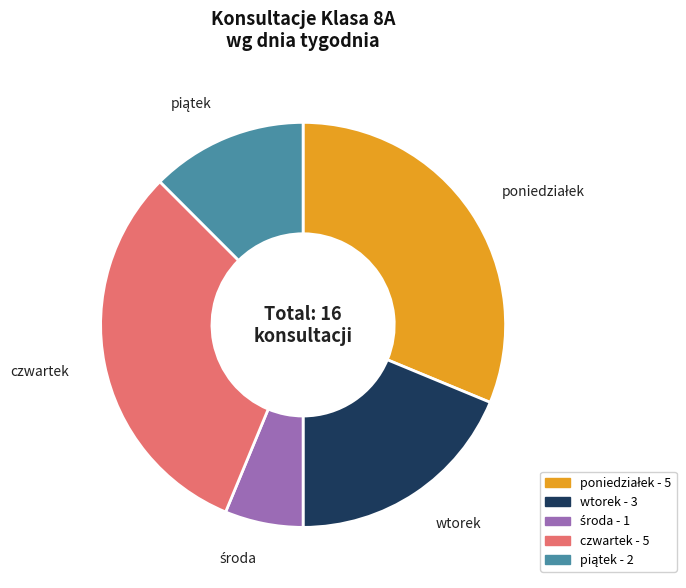

Does any single category account for the majority?

No